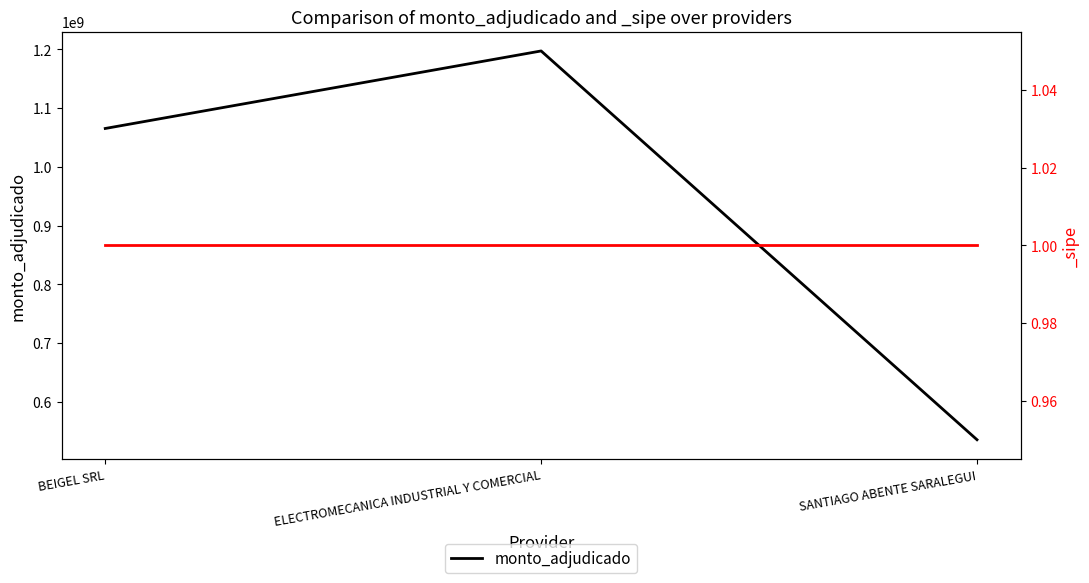

What is the label of the 2nd point from the right?

ELECTROMECANICA INDUSTRIAL Y COMERCIAL